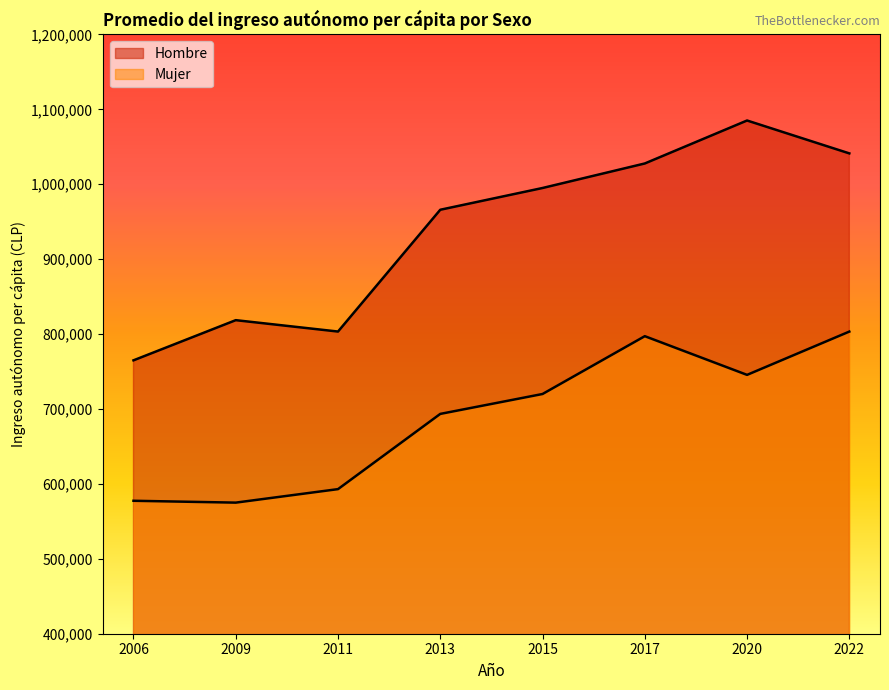

The Hombre series shows 803380.6 at 2011. True or false?

True